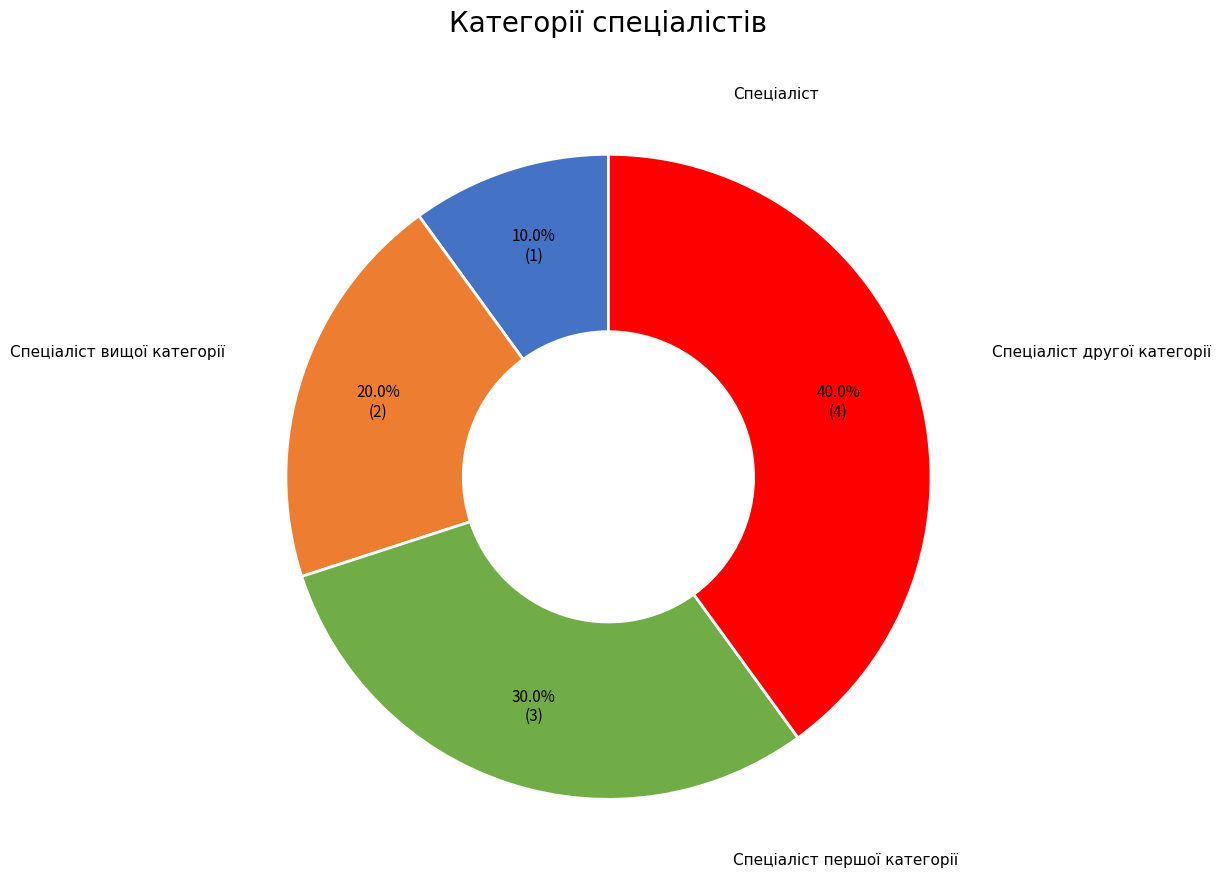

Count the number of slices in the pie.

4